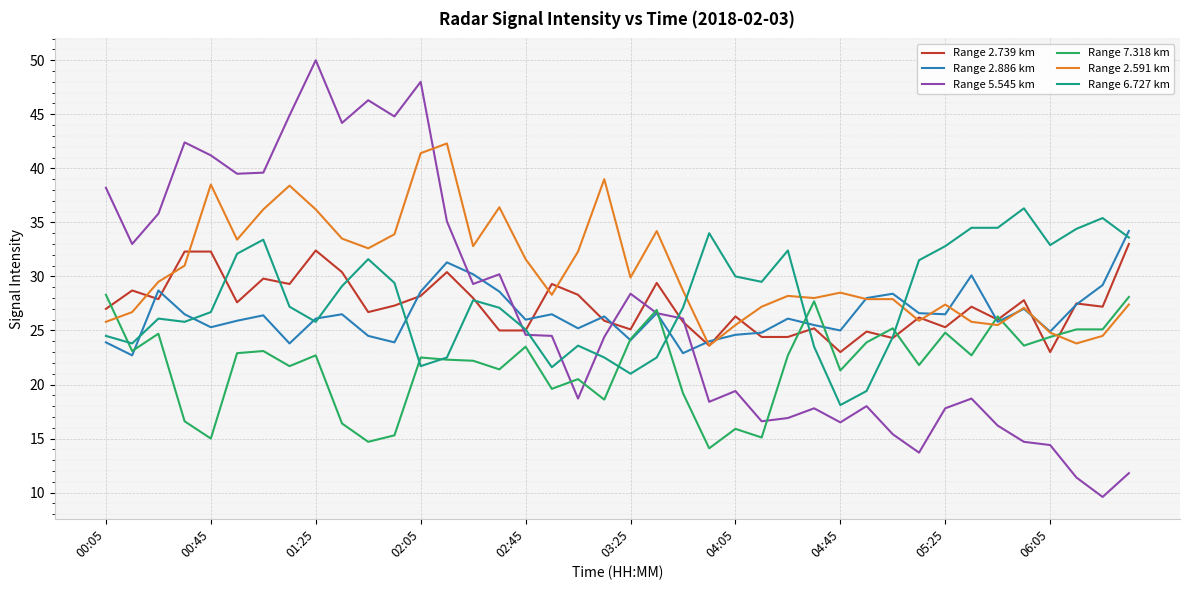

What is the difference between the second highest and minimum values in the Range 2.886 km series?

8.6